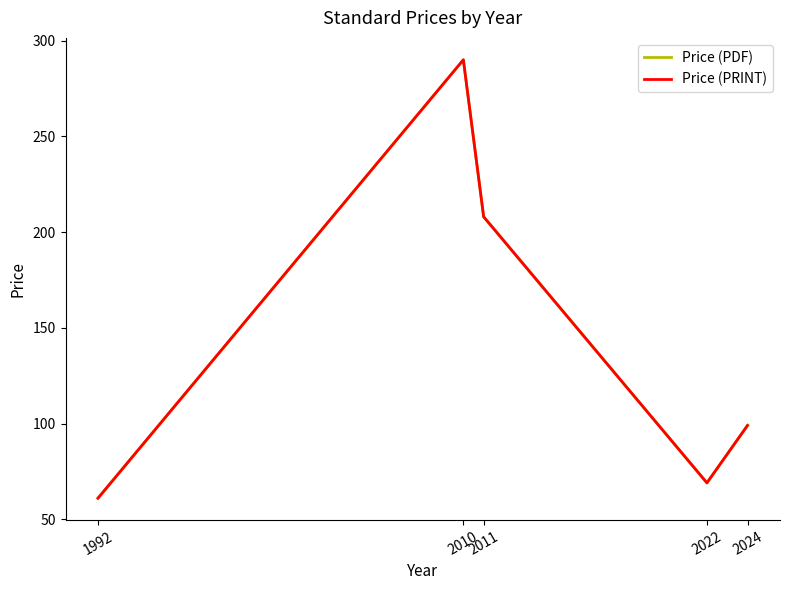

True or false: Price (PRINT) and Price (PDF) cross at least once.

False